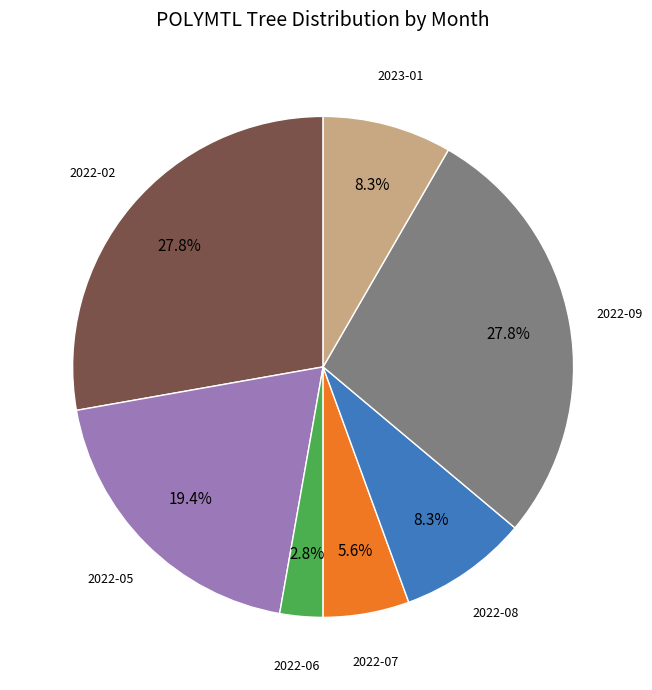

Does any single category account for the majority?

No